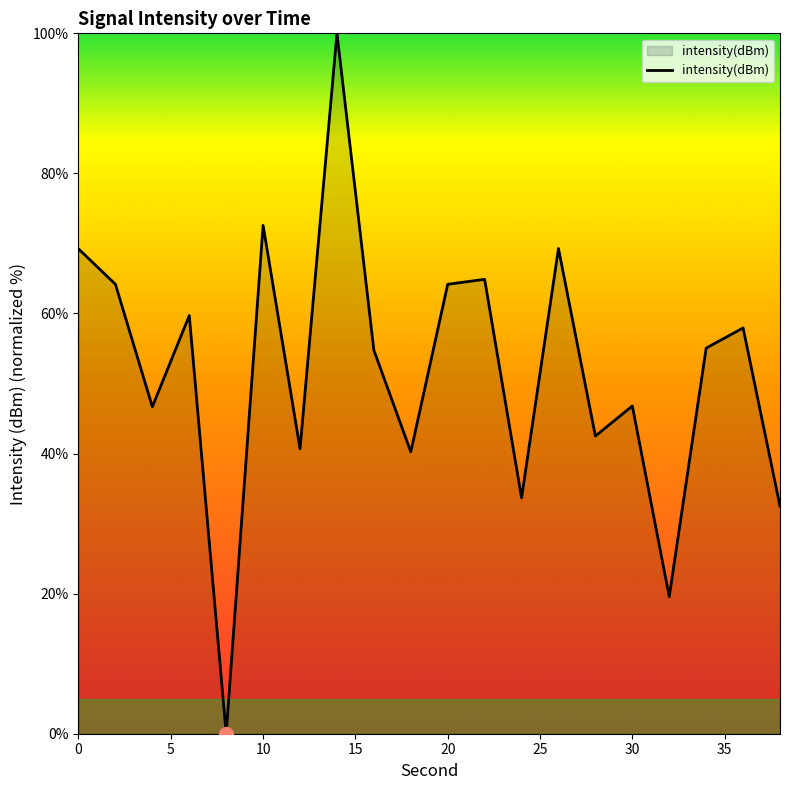

What is the difference between the maximum and minimum values?

100.0